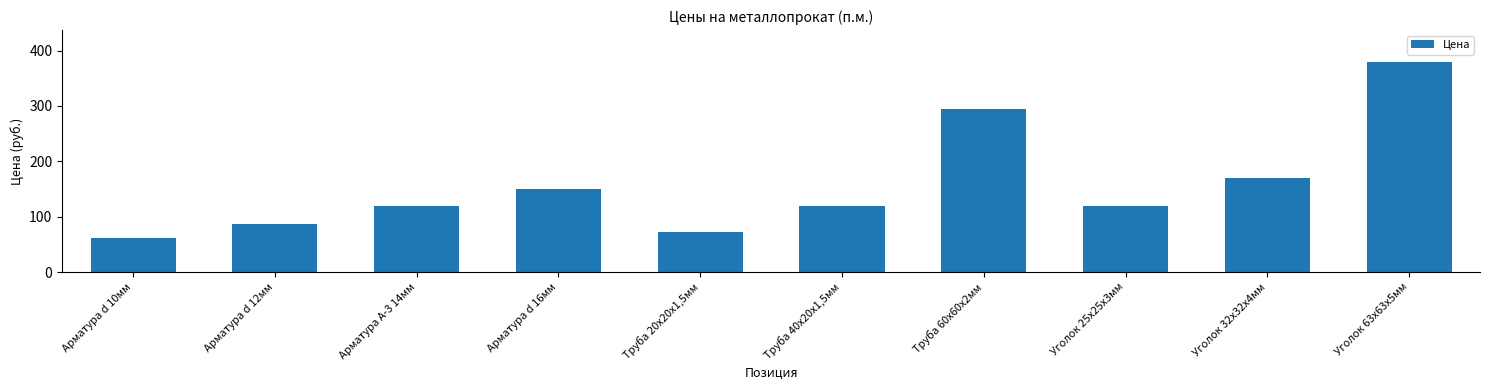

Which has a higher value, Арматура d 10мм or Труба 20х20х1,5мм?

Труба 20х20х1,5мм